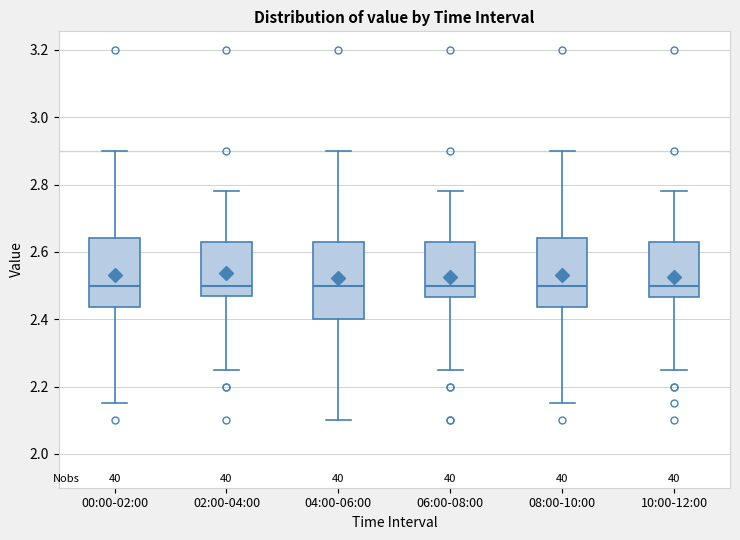

Where is the lower edge of the box for 08:00-10:00 on the y-axis? The values are not printed on the chart, so give them approximately, as read against the axis.

2.44